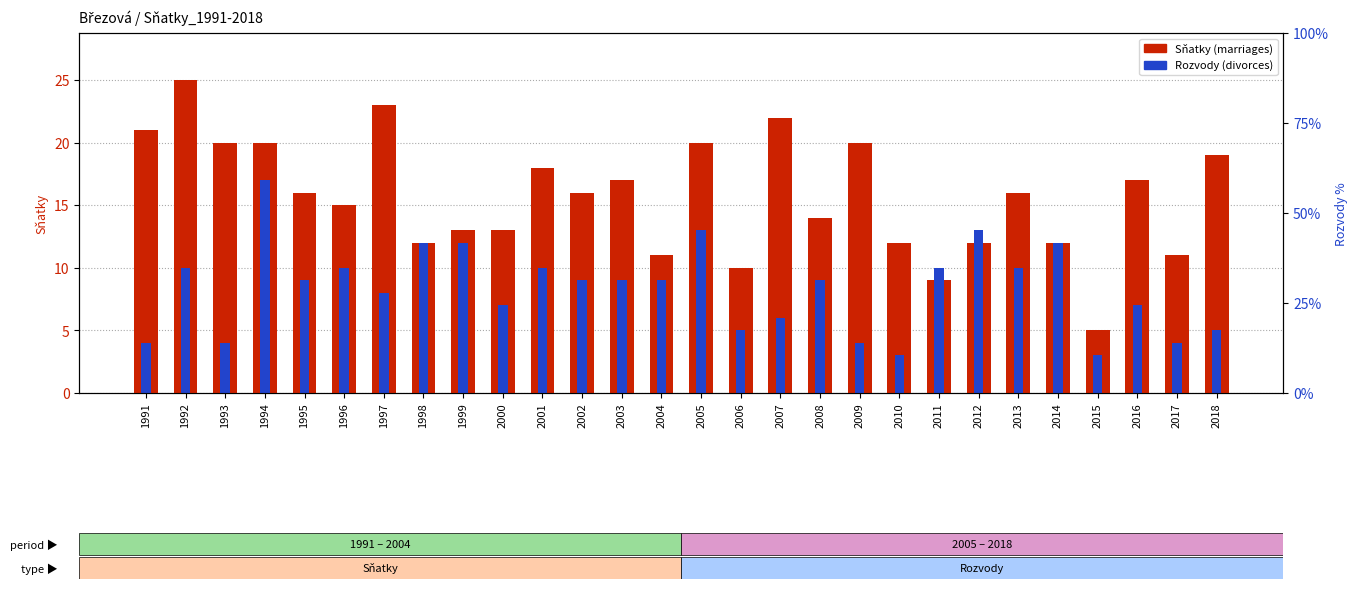

Reading right to left, what are all the values shown in this chart?

Sňatky (marriages): 2018=19	2017=11	2016=17	2015=5	2014=12	2013=16	2012=12	2011=9	2010=12	2009=20	2008=14	2007=22	2006=10	2005=20	2004=11	2003=17	2002=16	2001=18	2000=13	1999=13	1998=12	1997=23	1996=15	1995=16	1994=20	1993=20	1992=25	1991=21
Rozvody (divorces): 2018=5	2017=4	2016=7	2015=3	2014=12	2013=10	2012=13	2011=10	2010=3	2009=4	2008=9	2007=6	2006=5	2005=13	2004=9	2003=9	2002=9	2001=10	2000=7	1999=12	1998=12	1997=8	1996=10	1995=9	1994=17	1993=4	1992=10	1991=4